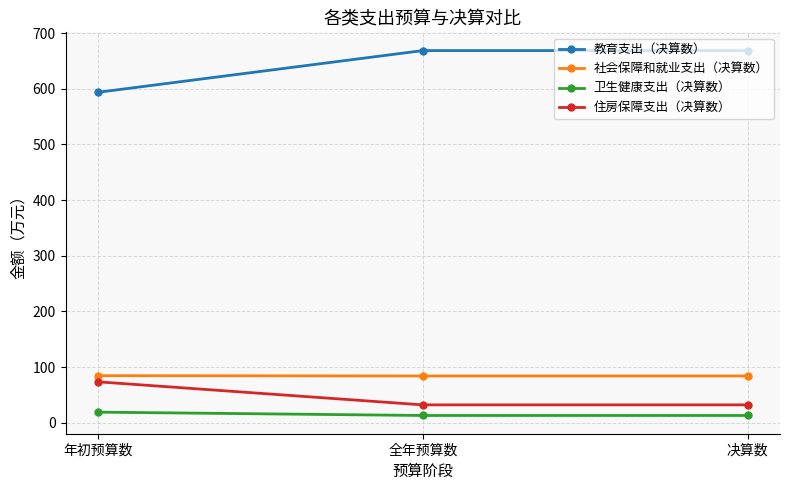

What position from the left is 年初预算数?

1